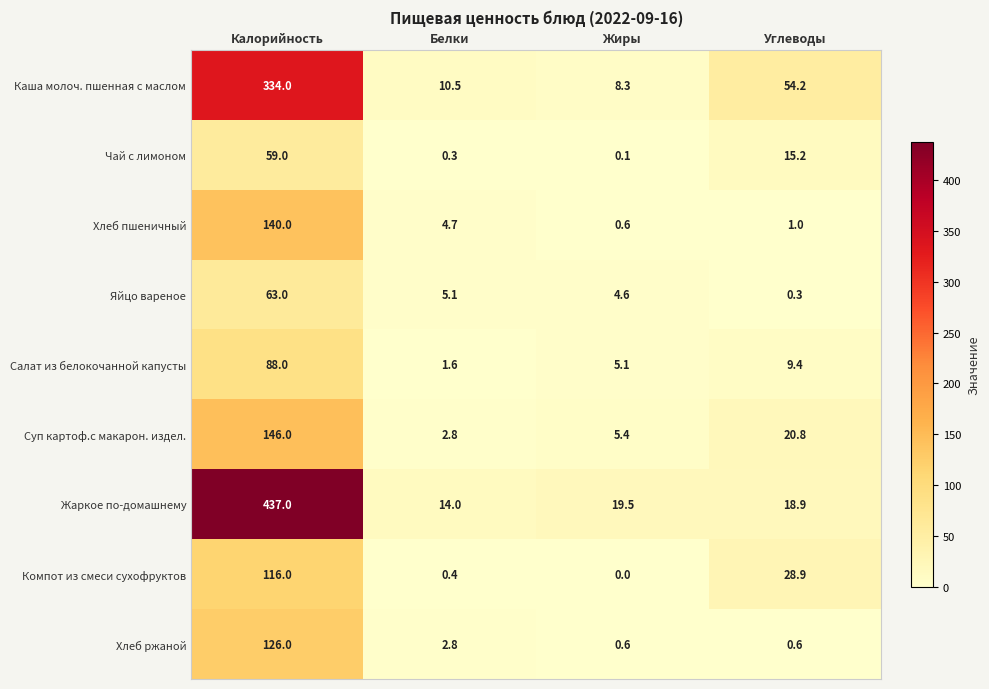

Which series has the largest total across all categories?

Жаркое по-домашнему